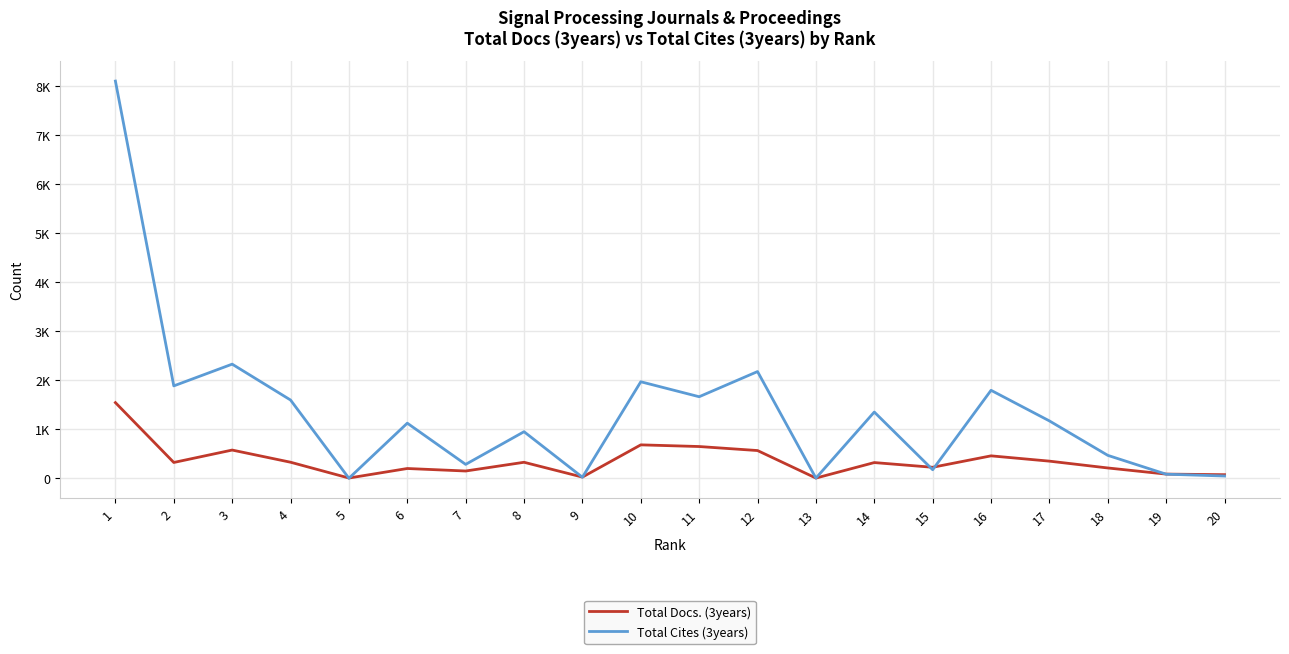

Does the chart display data point markers on the line(s)?

No